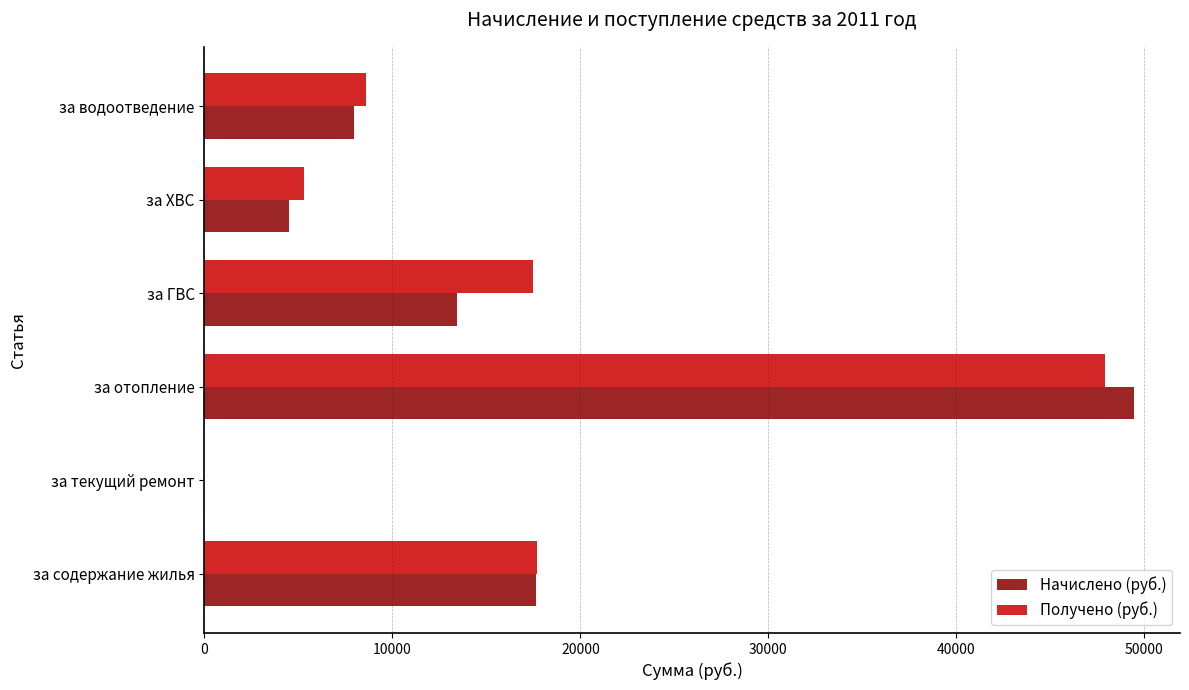

Between за ГВС and за водоотведение, which series saw the biggest shift?

Получено (руб.)